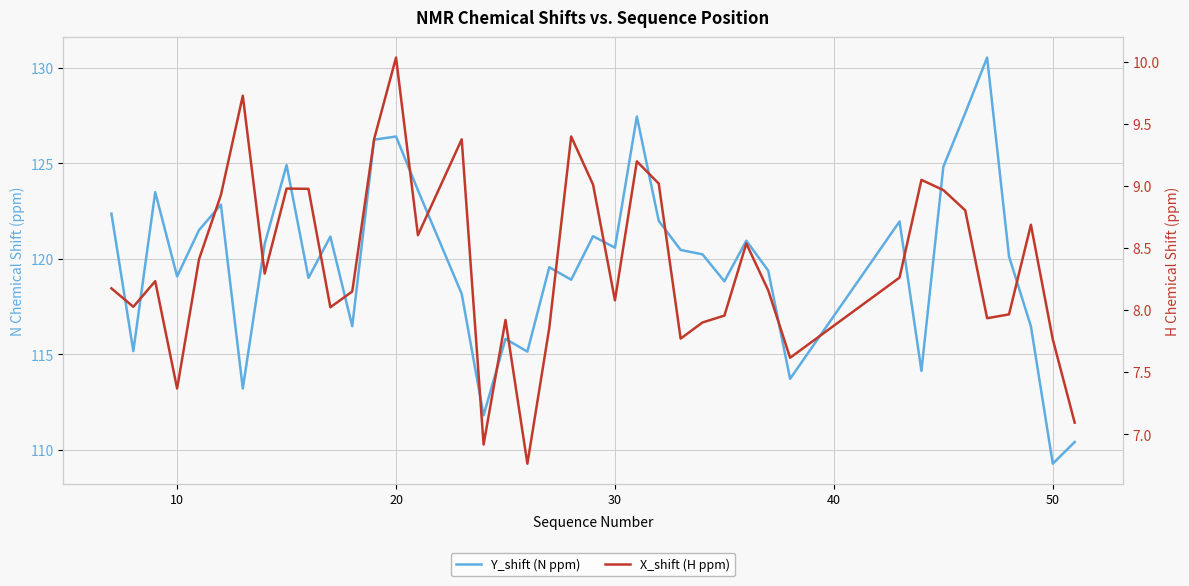

What is the value of the X_shift (H ppm) point at the 11th from the left?

8.0